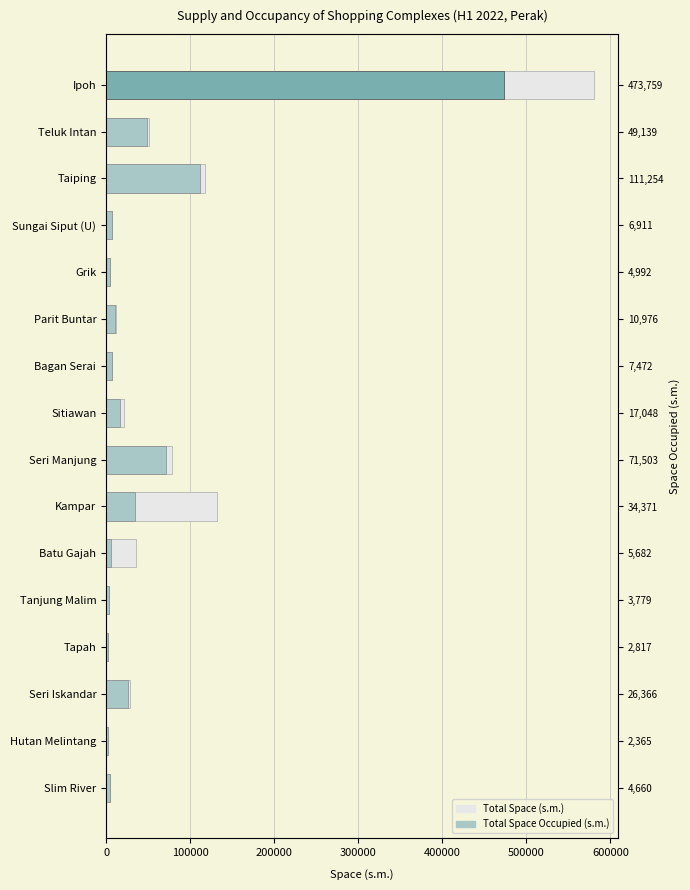

Which series changed the most between Sungai Siput (U) and Sitiawan?

Total Space (s.m.)